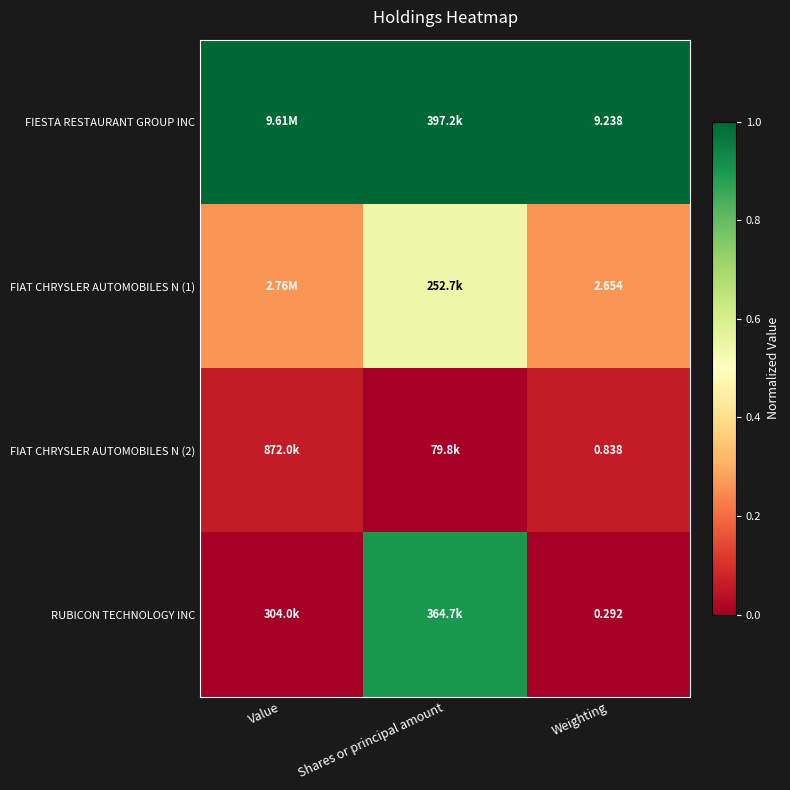

What is the difference between the highest and lowest values at Weighting?

8.9